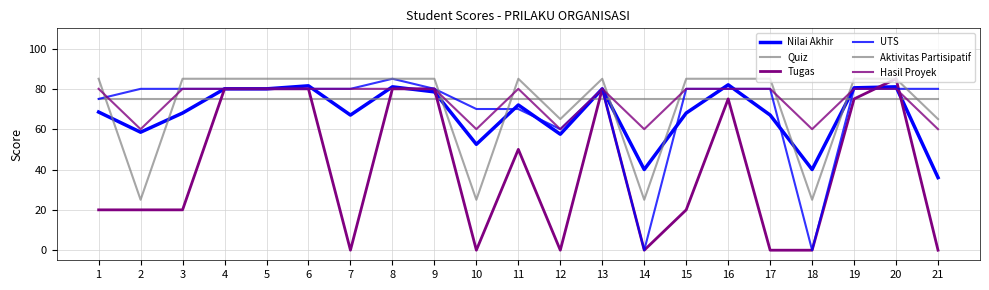

Which series has the widest spread of values?

Tugas